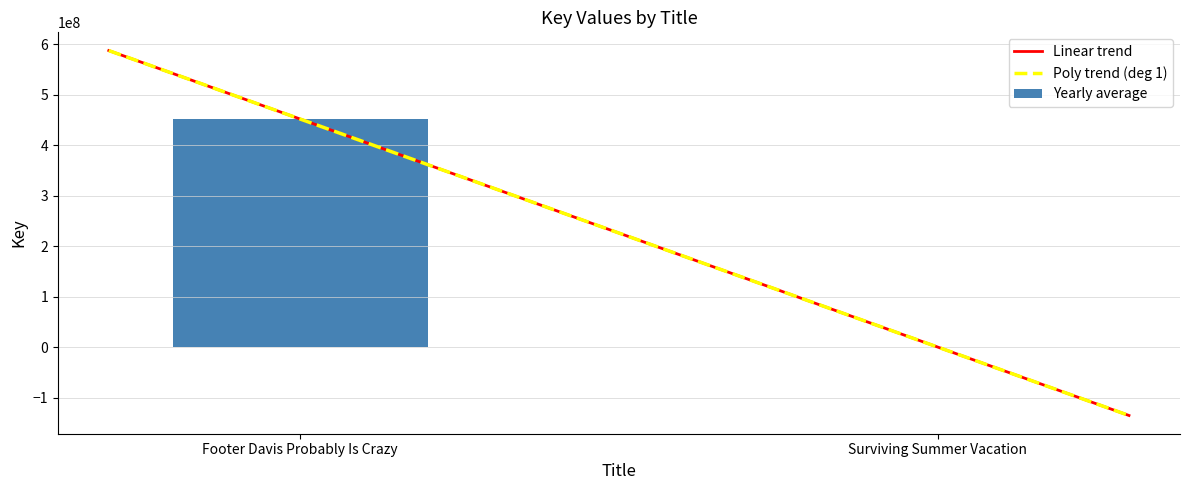

Reading right to left, transcribe all the data shown in this chart.

Surviving Summer Vacation=332711	Footer Davis Probably Is Crazy=452186024